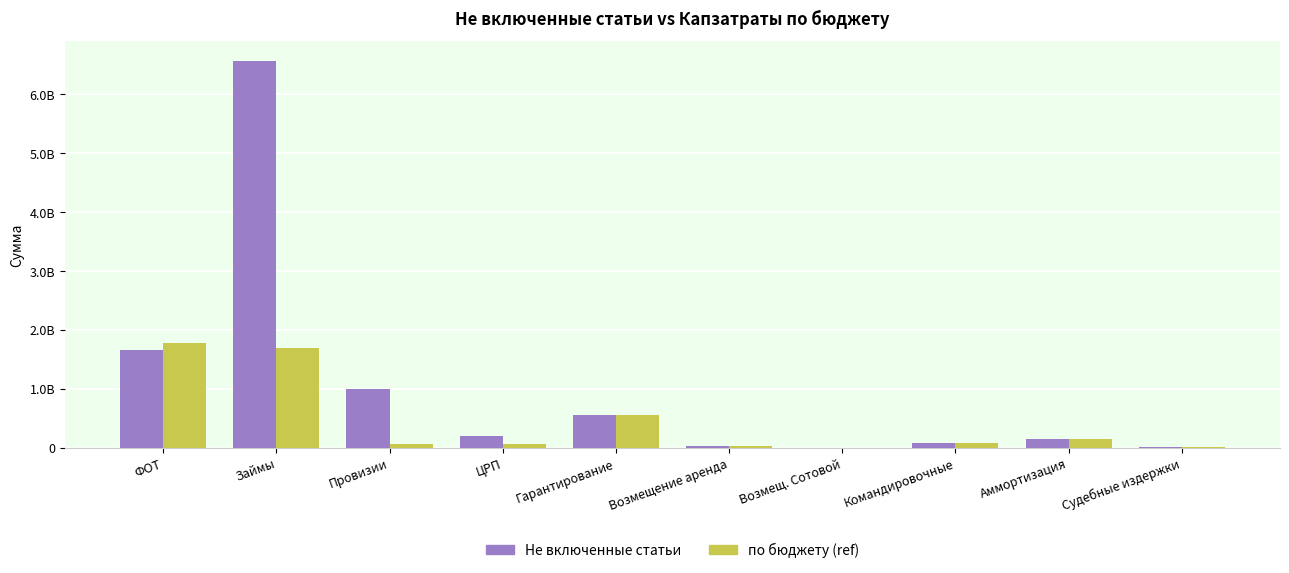

What are all the series names shown in the legend?

Не включенные статьи, по бюджету (ref)